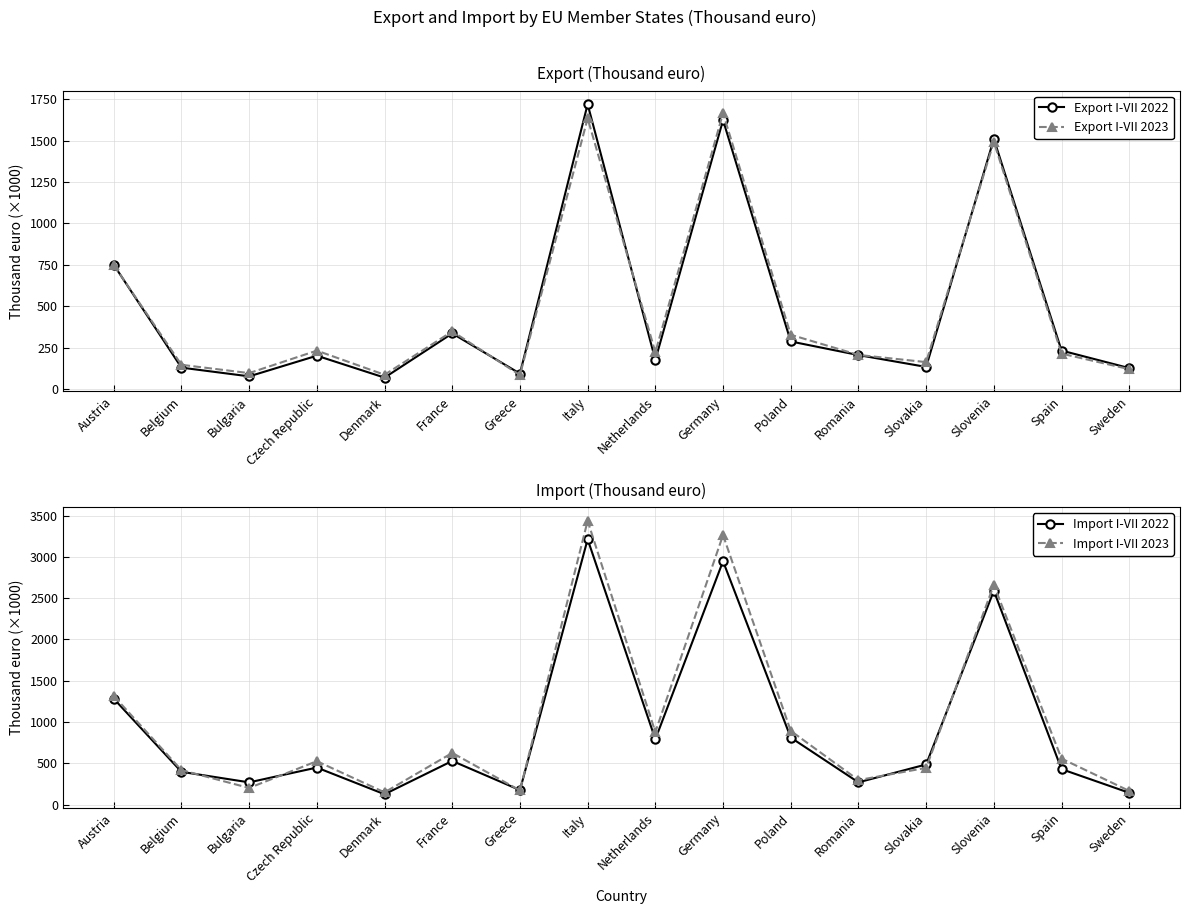

What is the value of the Import I-VII 2023 point at the 9th from the left?

877.8